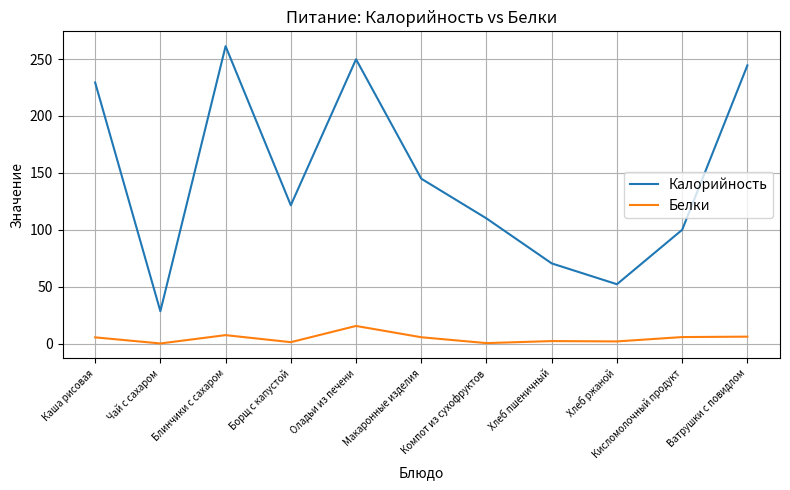

In Калорийность, how many points are higher than both neighbors (excluding endpoints)?

2